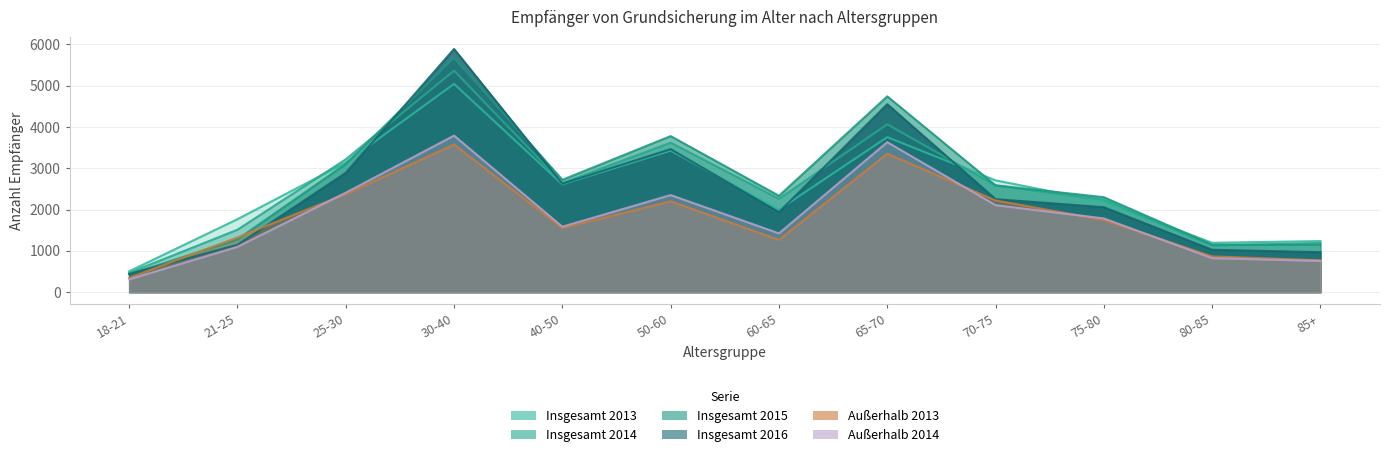

What is the average value of the Außerhalb 2014 series?

1839